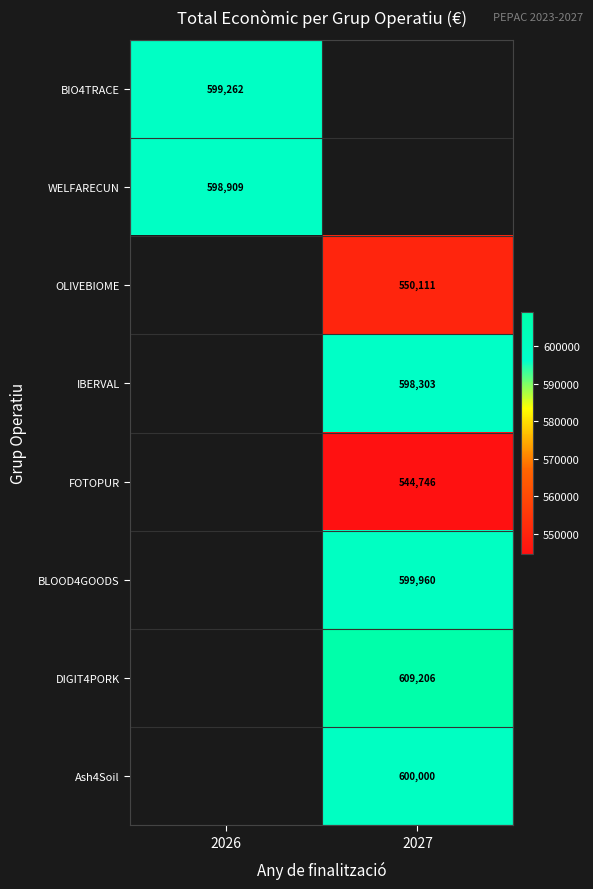

How many distinct data groups are displayed?

8